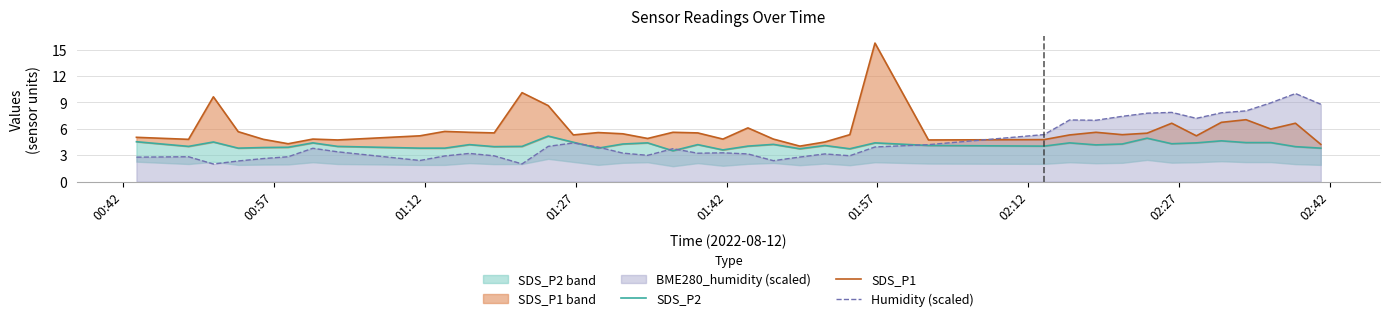

What is the difference between the second highest and minimum values in the Humidity (scaled) series?

6.9